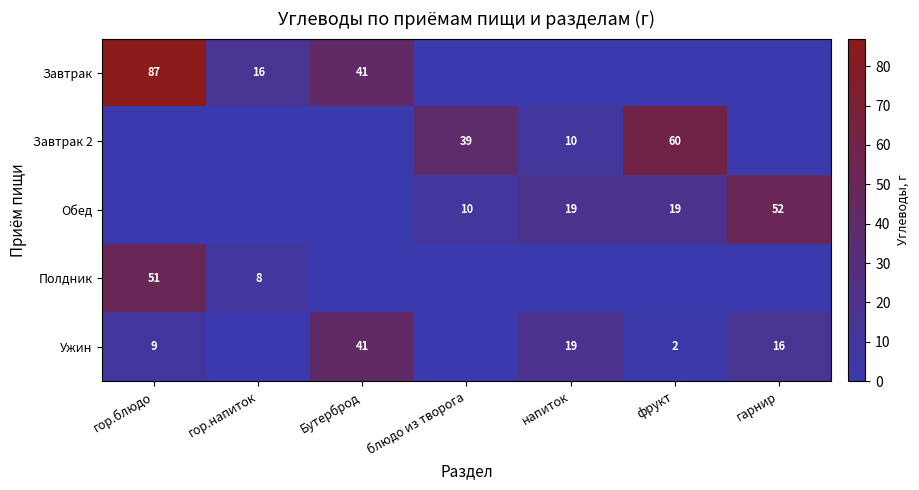

Between гор.блюдо and фрукт, which is larger?

гор.блюдо